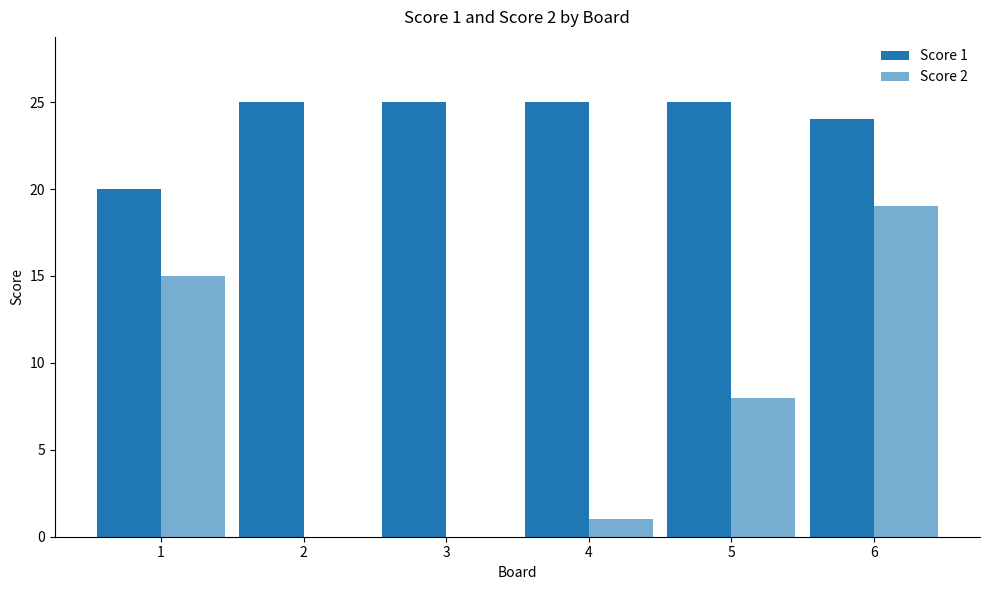

Between 3 and 1, which is larger?

3